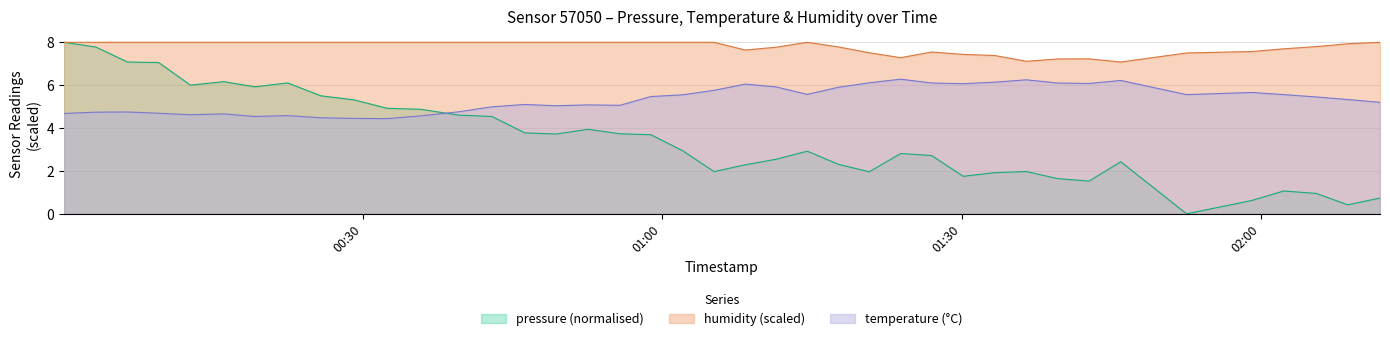

List the series in order of their peak value, lowest first.

temperature, humidity, pressure_norm